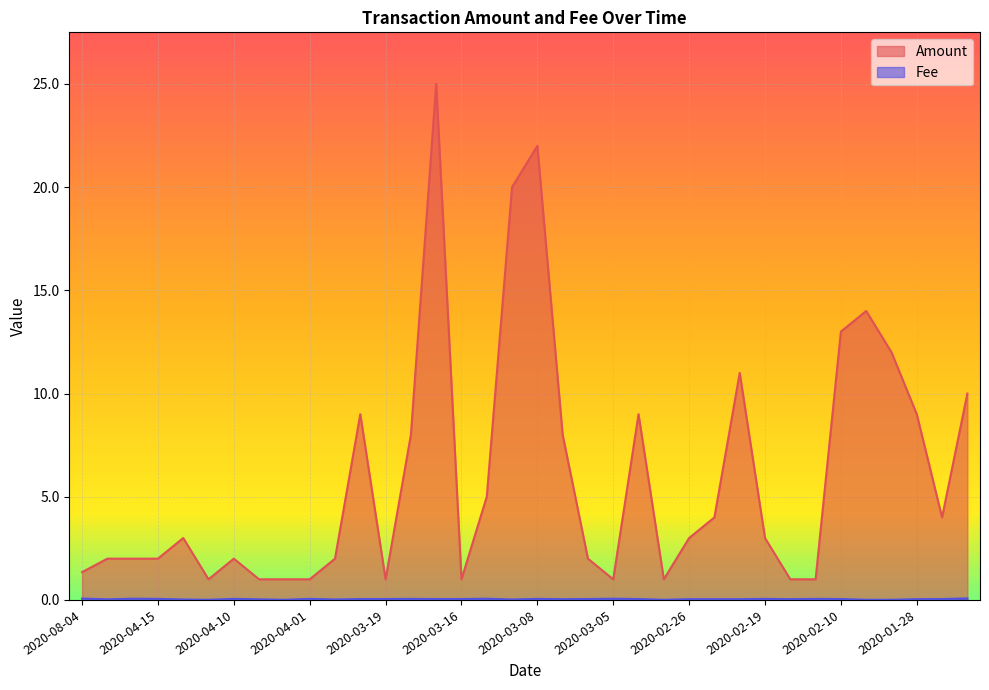

At which category does the chart reach its minimum across all series?

2020-04-11